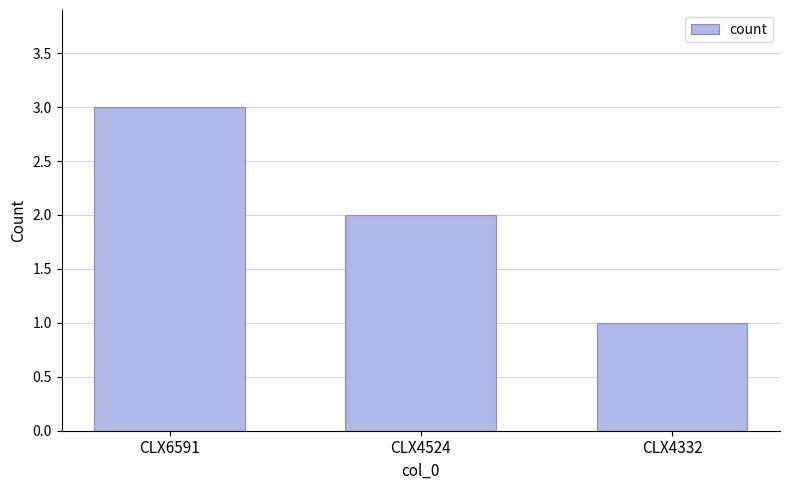

What is the sum of all values?

6